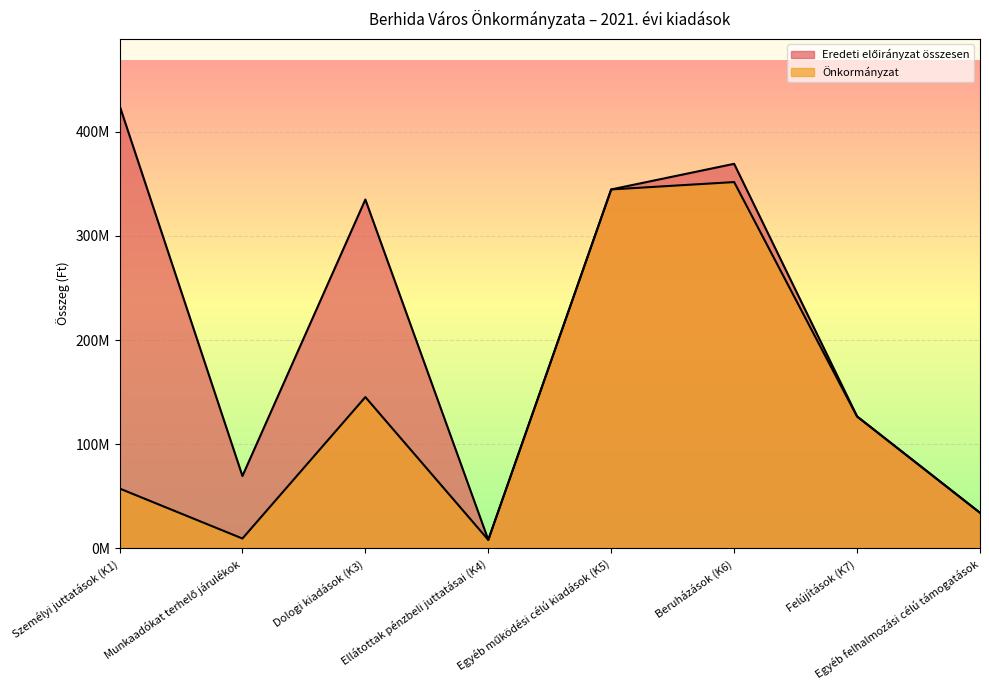

What value does the Eredeti előirányzat összesen series have at Személyi juttatások (K1), to the nearest 50?

425314900